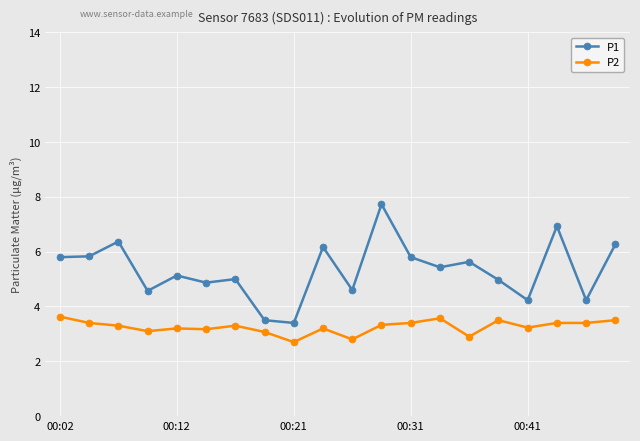

In P1, how many points are higher than both neighbors (excluding endpoints)?

7